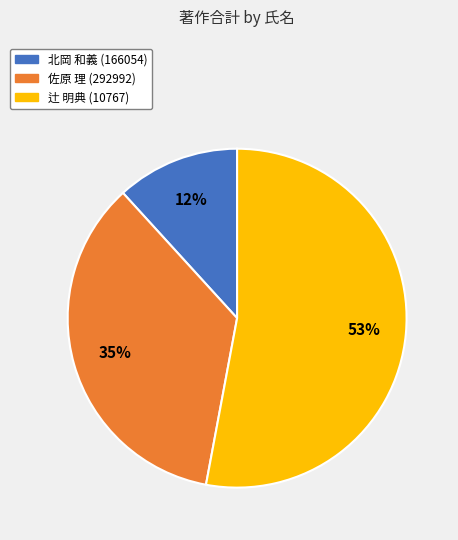

Is there any slice that represents more than half of the pie?

Yes